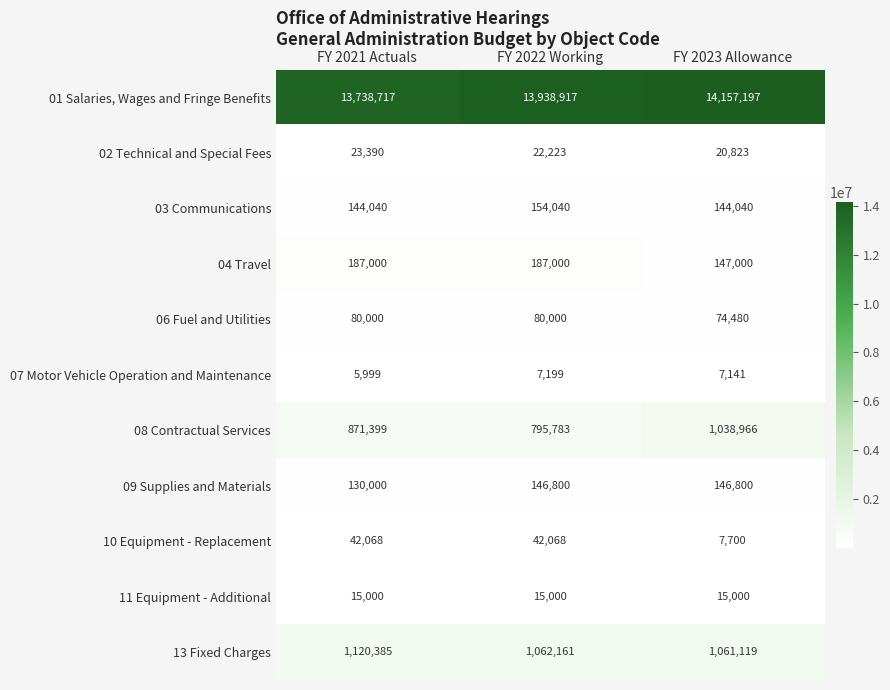

What is the spread (max minus min) of values at FY 2023 Allowance?

14150056